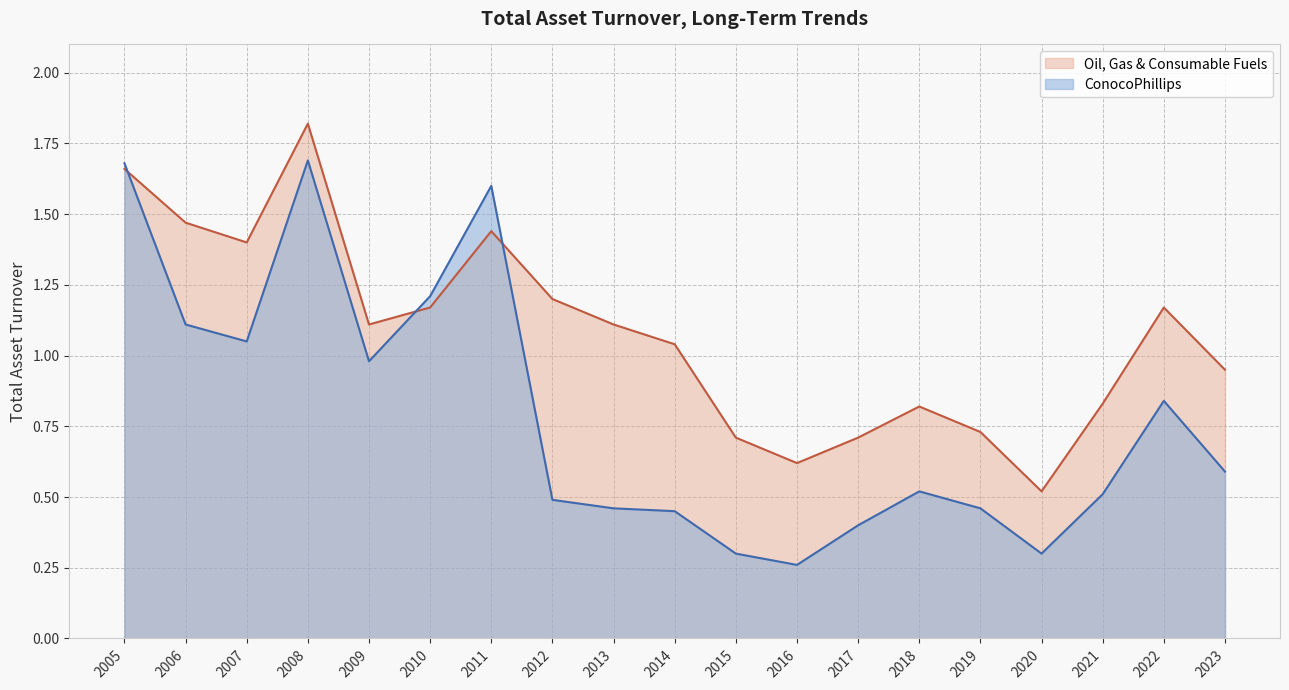

Where do Oil, Gas & Consumable Fuels and ConocoPhillips first cross each other?

2005 and 2006